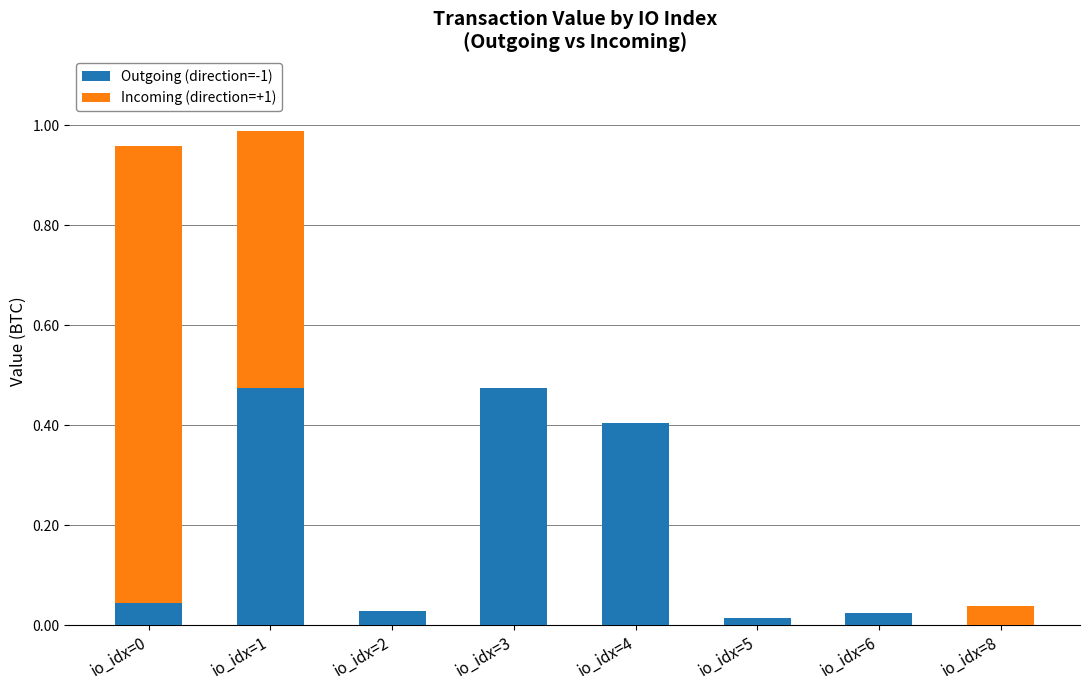

The value of Outgoing (direction=-1) at io_idx=8 is 0.3. True or false?

False